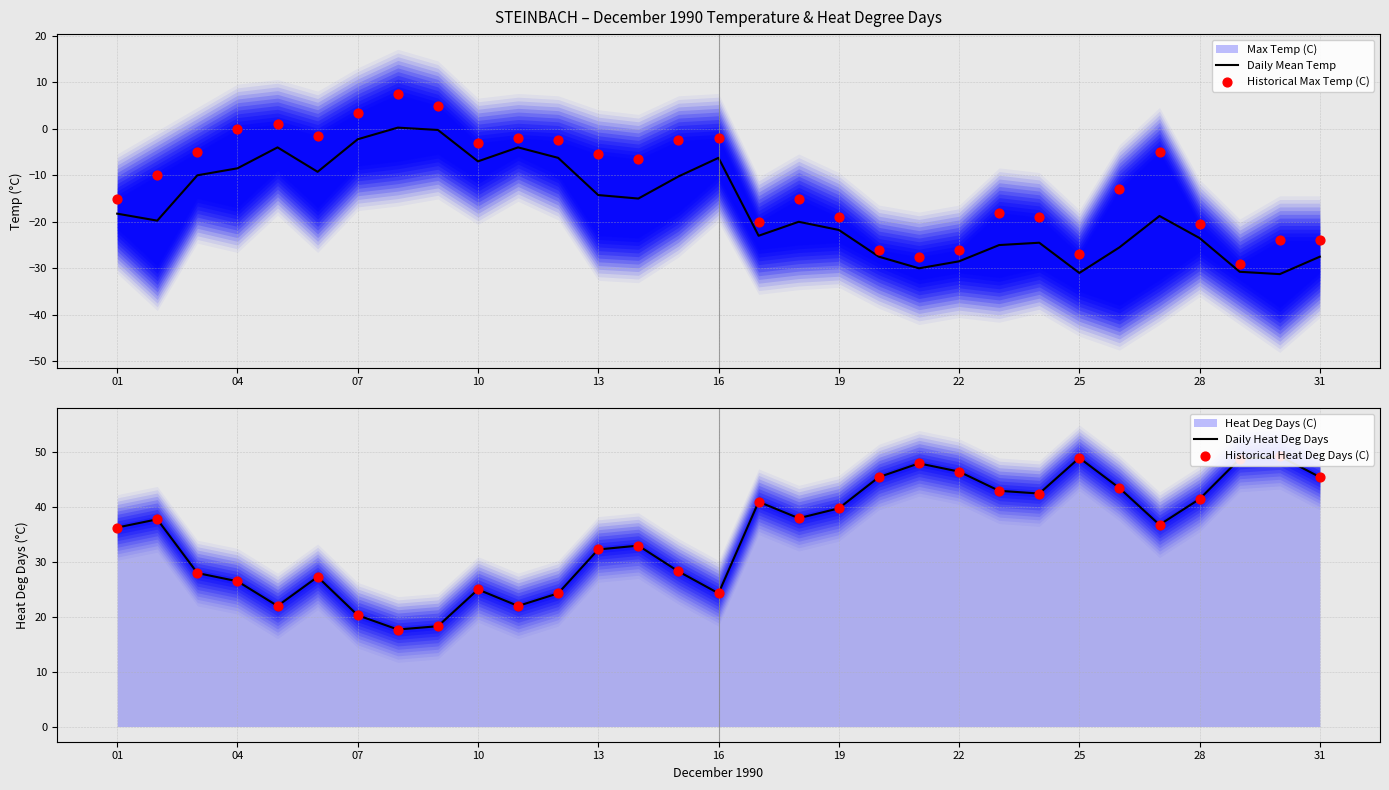

True or false: Daily Mean Temp has a value of -21.8 at 19.

True